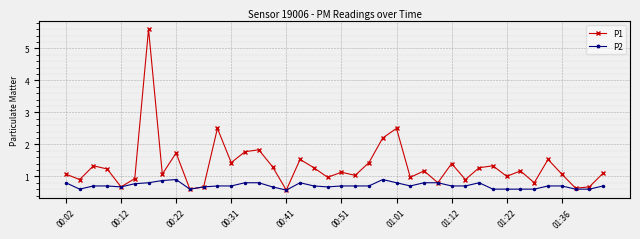

Which series has the largest range (max minus min)?

P1